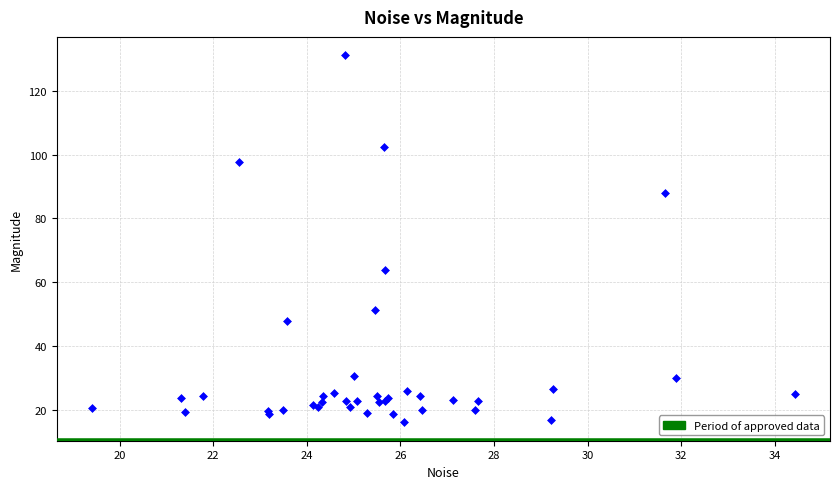

What Y value in the scatter plot is closest to 73?

63.8